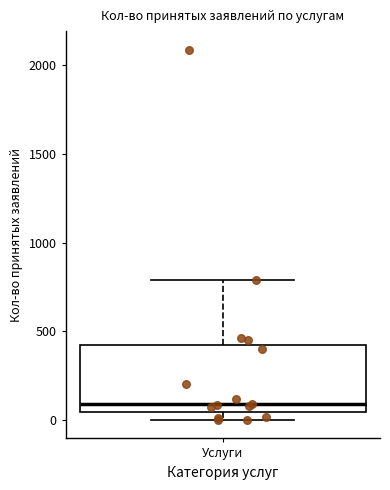

Transcribe this box plot: give where the median line is, the range the box spans, and where the two whiskers end, as read against the y-axis. The values are not printed on the chart, so give them approximately, as read against the axis.

median 100, box 50 to 450, whiskers 0 to 800